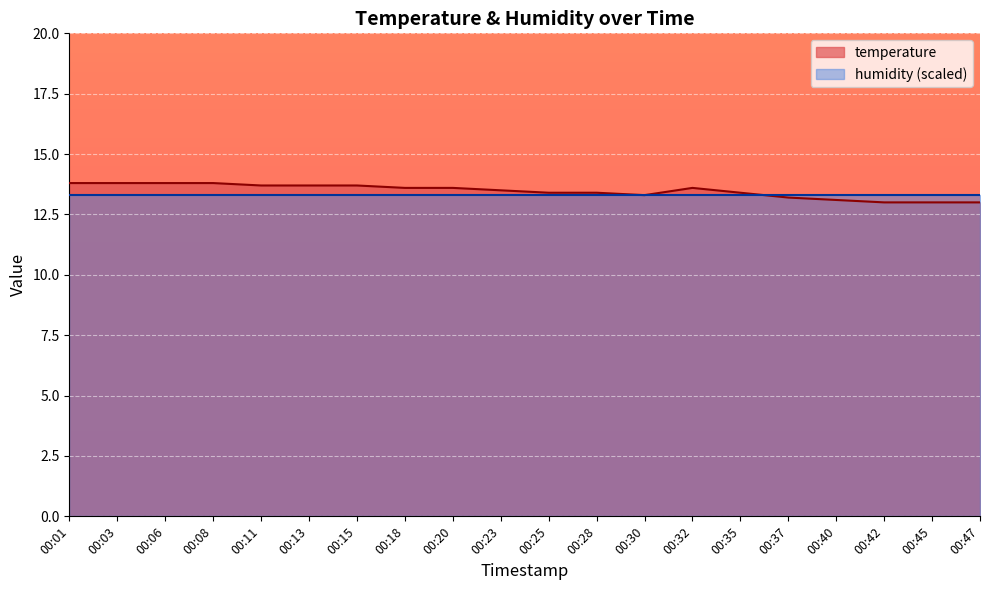

Which category has the highest value across all series?

00:01